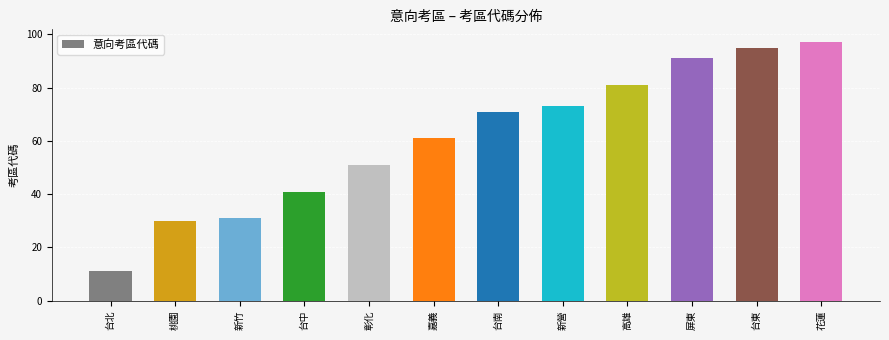

What is the minimum value shown in the chart?

11